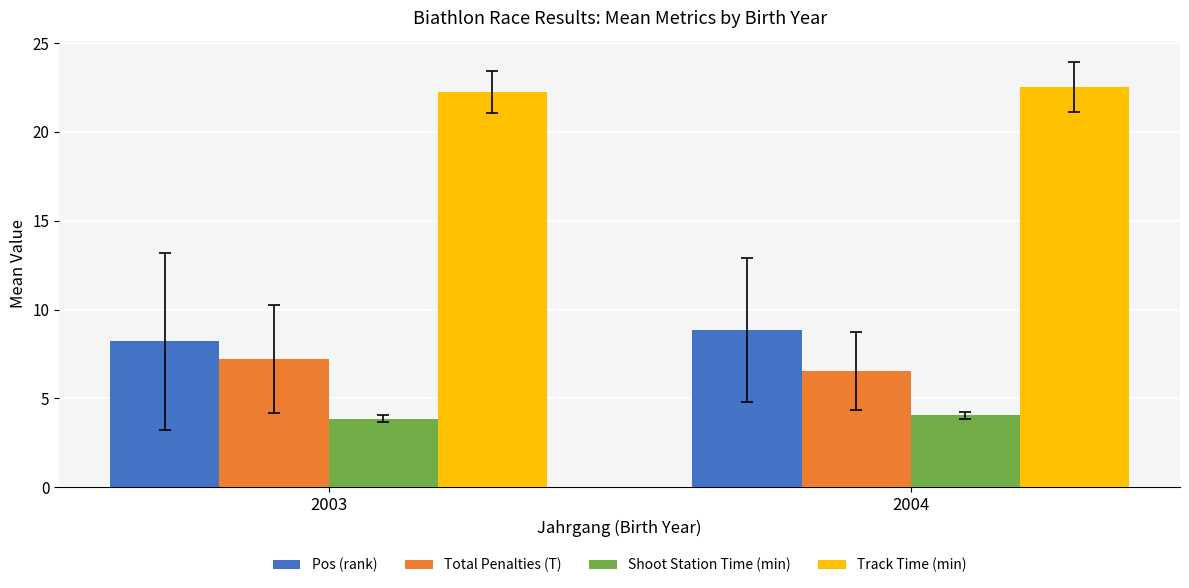

At which label does Total Penalties (T) reach its minimum?

2004